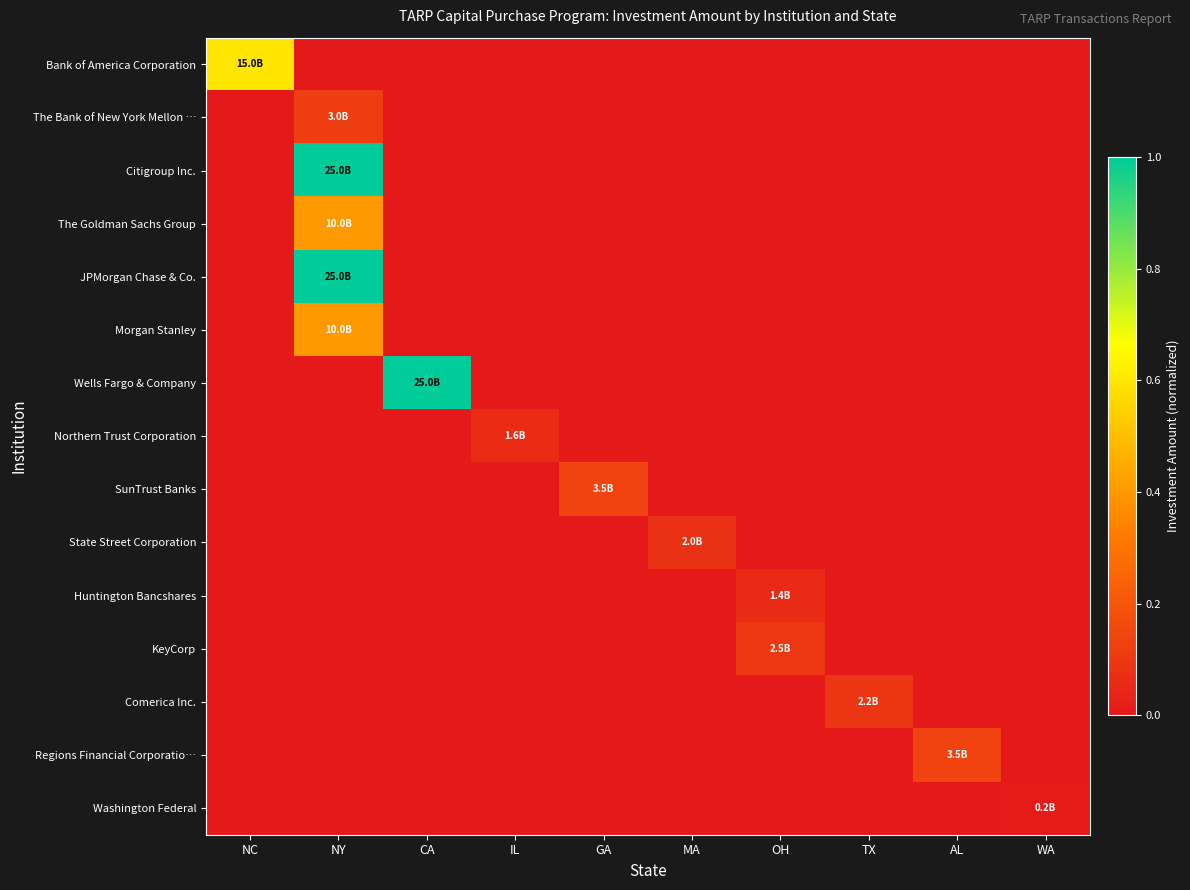

Which series has the largest total across all categories?

Citigroup Inc.